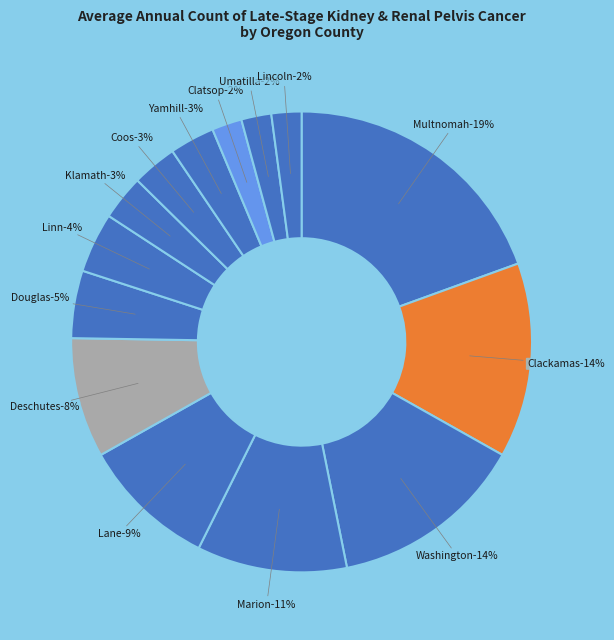

To the nearest percent, what portion does Lane County represent?

9%